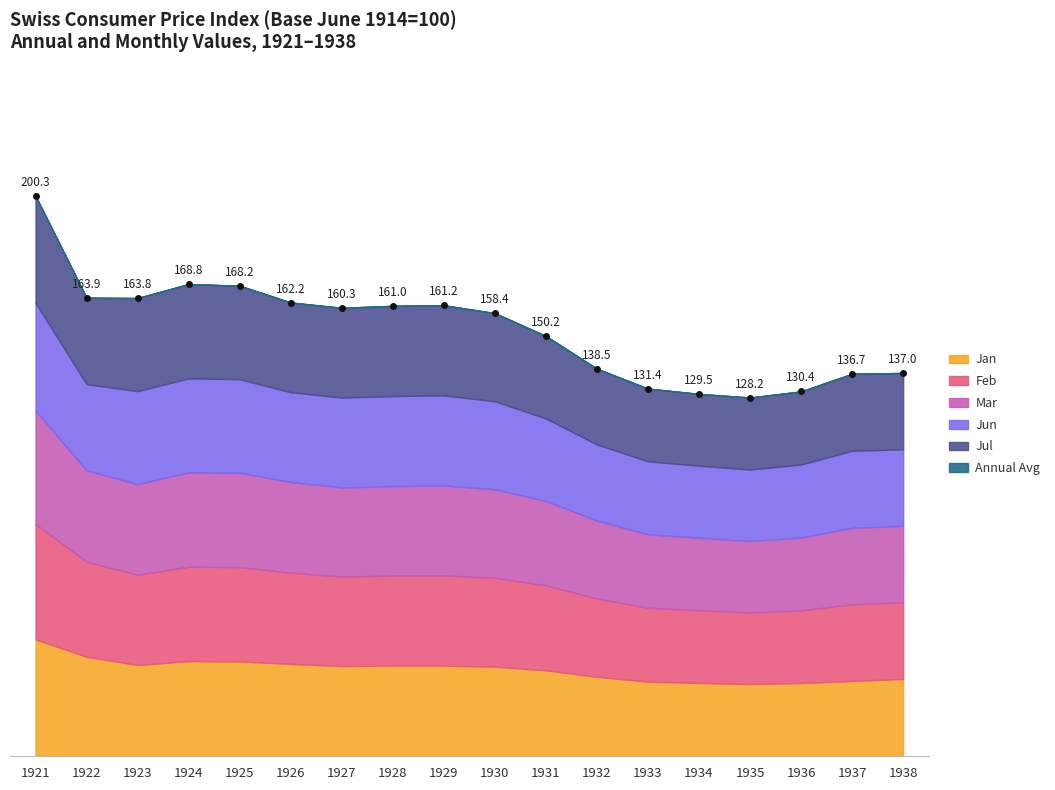

How many data points in Jan are less than 160?

8